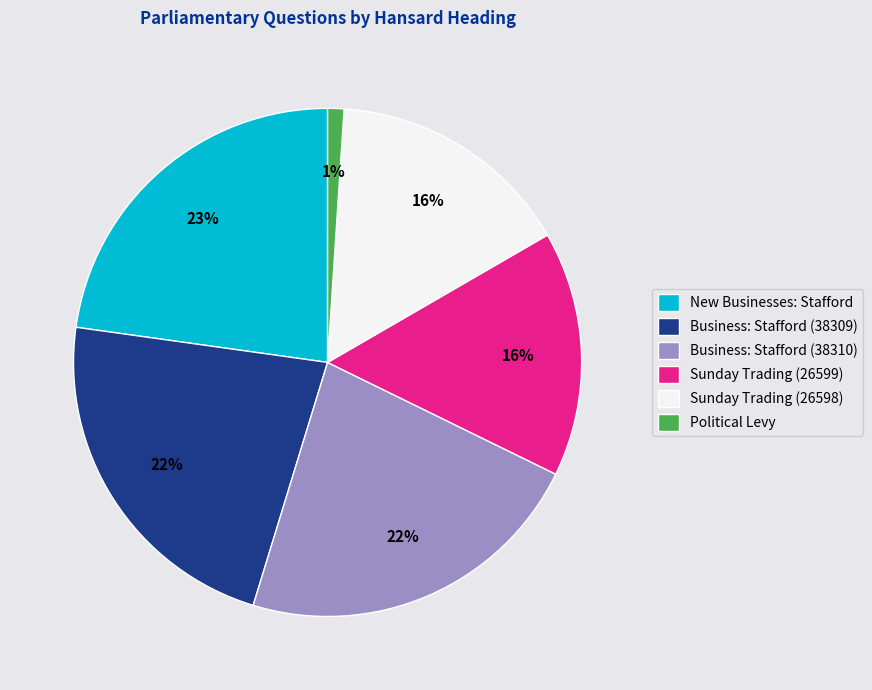

Count the number of slices in the pie.

6